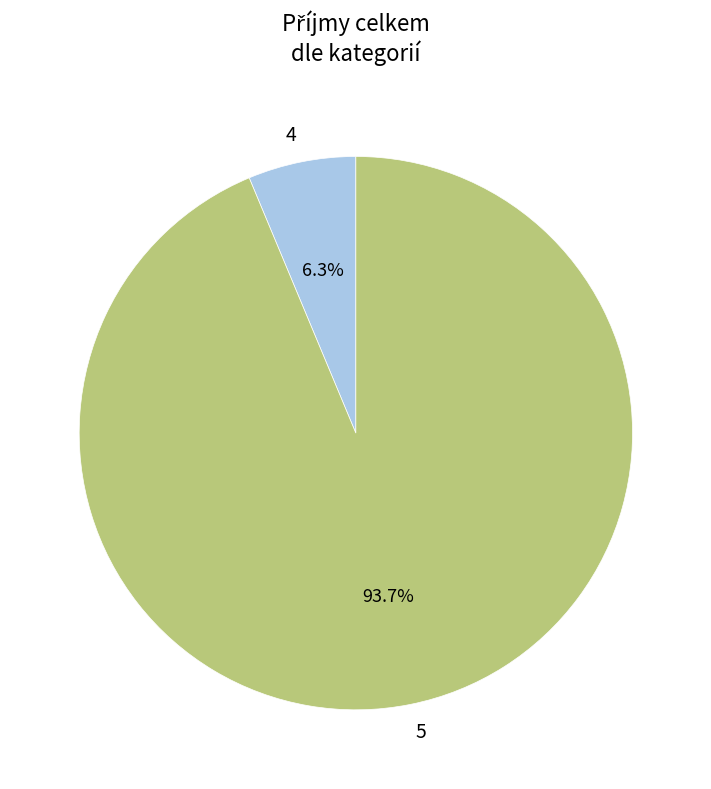

How many segments does this pie chart have?

2